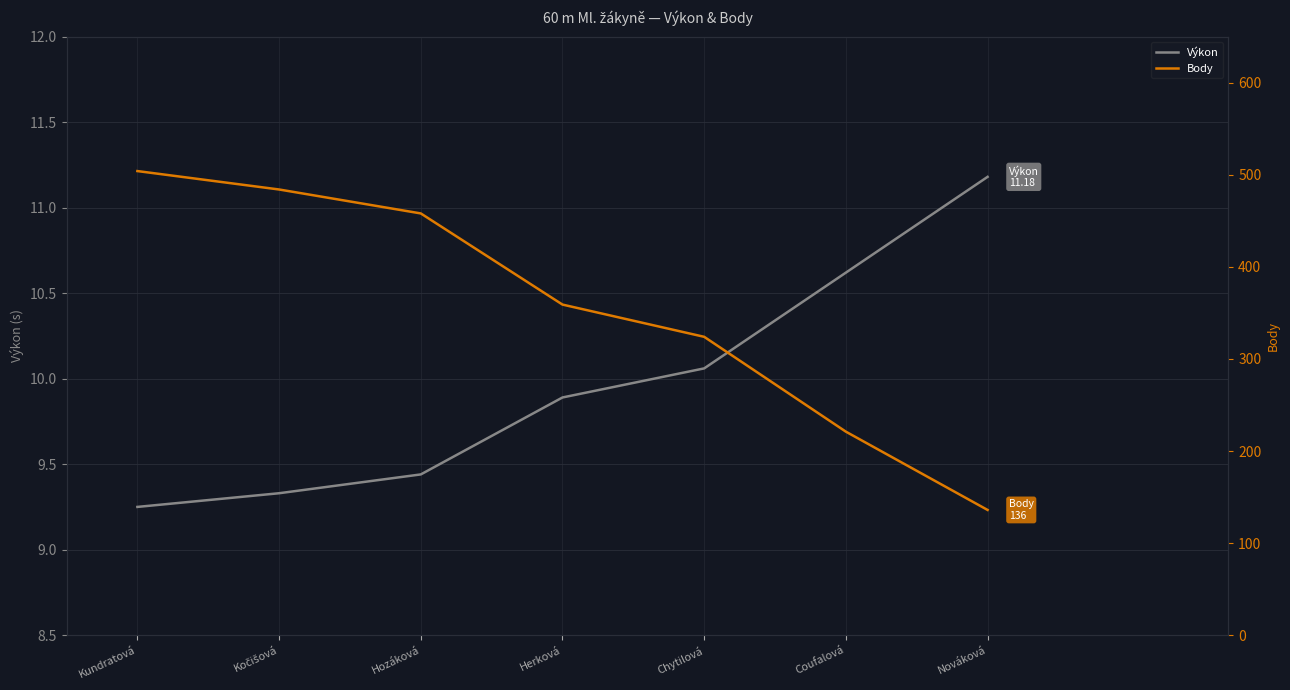

The value of Výkon at Hozáková is 9.4. True or false?

True